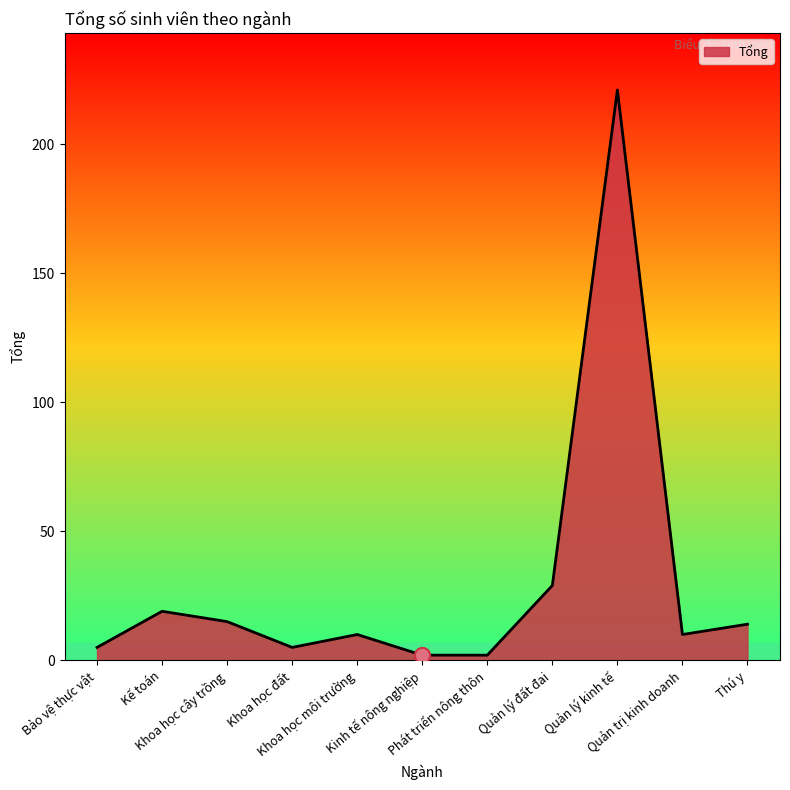

What is the change in value from Bảo vệ thực vật to Khoa học cây trồng?

+10